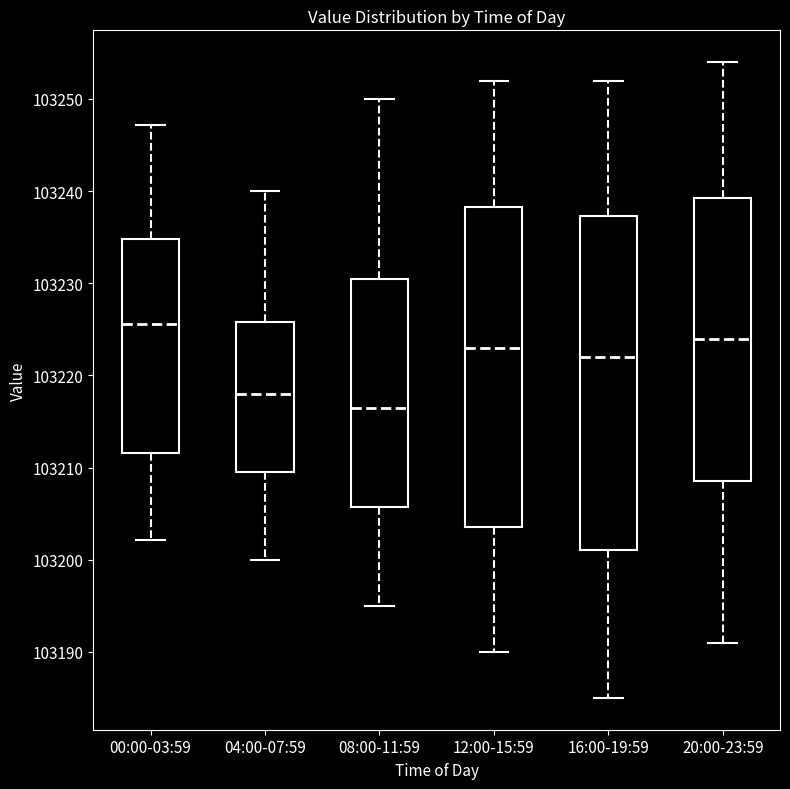

Reading left to right, read every box against the y-axis: the position of its median line, the range the box covers, and the ends of its whiskers. The values are not printed on the chart, so give them approximately, as read against the axis.

00:00-03:59: median 103226, box 103212 to 103235, whiskers 103202 to 103247
04:00-07:59: median 103218, box 103210 to 103226, whiskers 103200 to 103240
08:00-11:59: median 103217, box 103206 to 103231, whiskers 103195 to 103250
12:00-15:59: median 103223, box 103204 to 103238, whiskers 103190 to 103252
16:00-19:59: median 103222, box 103201 to 103237, whiskers 103185 to 103252
20:00-23:59: median 103224, box 103209 to 103239, whiskers 103191 to 103254